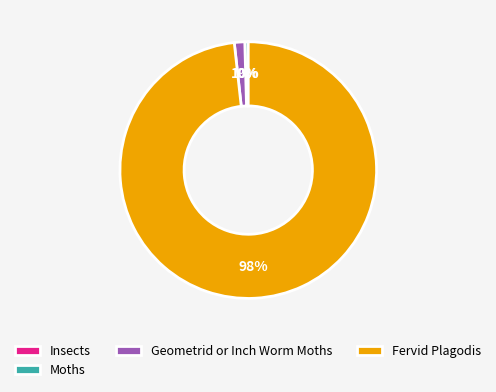

Is the sum of Moths and Fervid Plagodis greater than half?

Yes